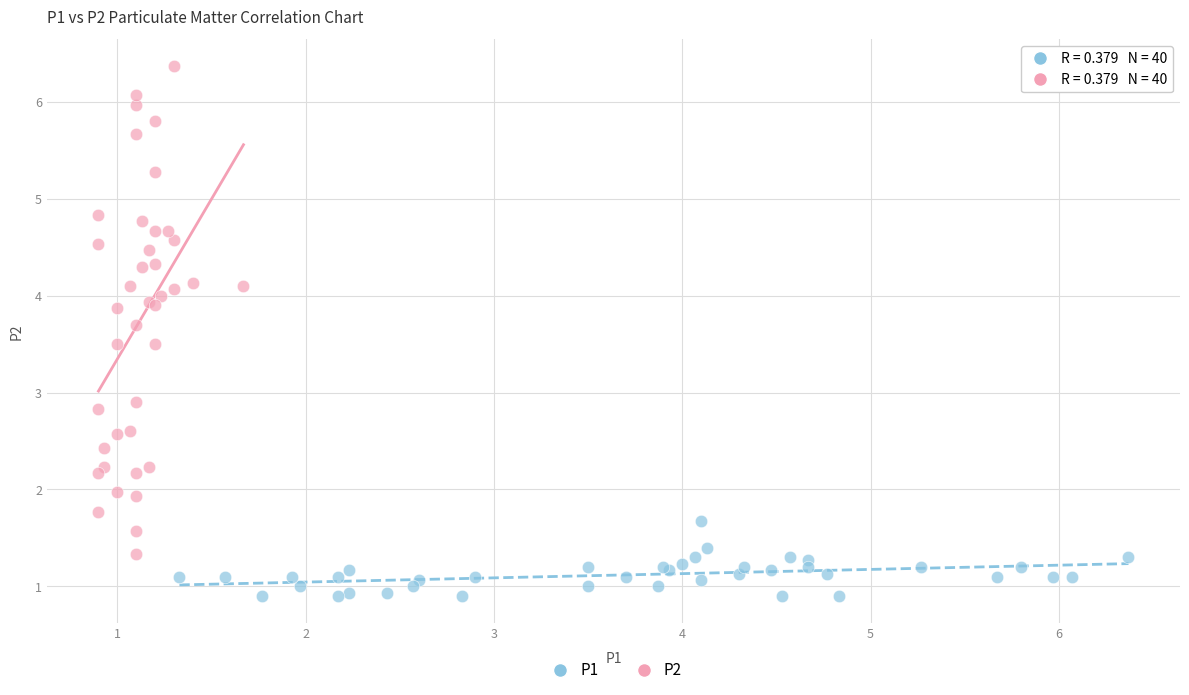

Which series reaches the maximum Y coordinate?

P2